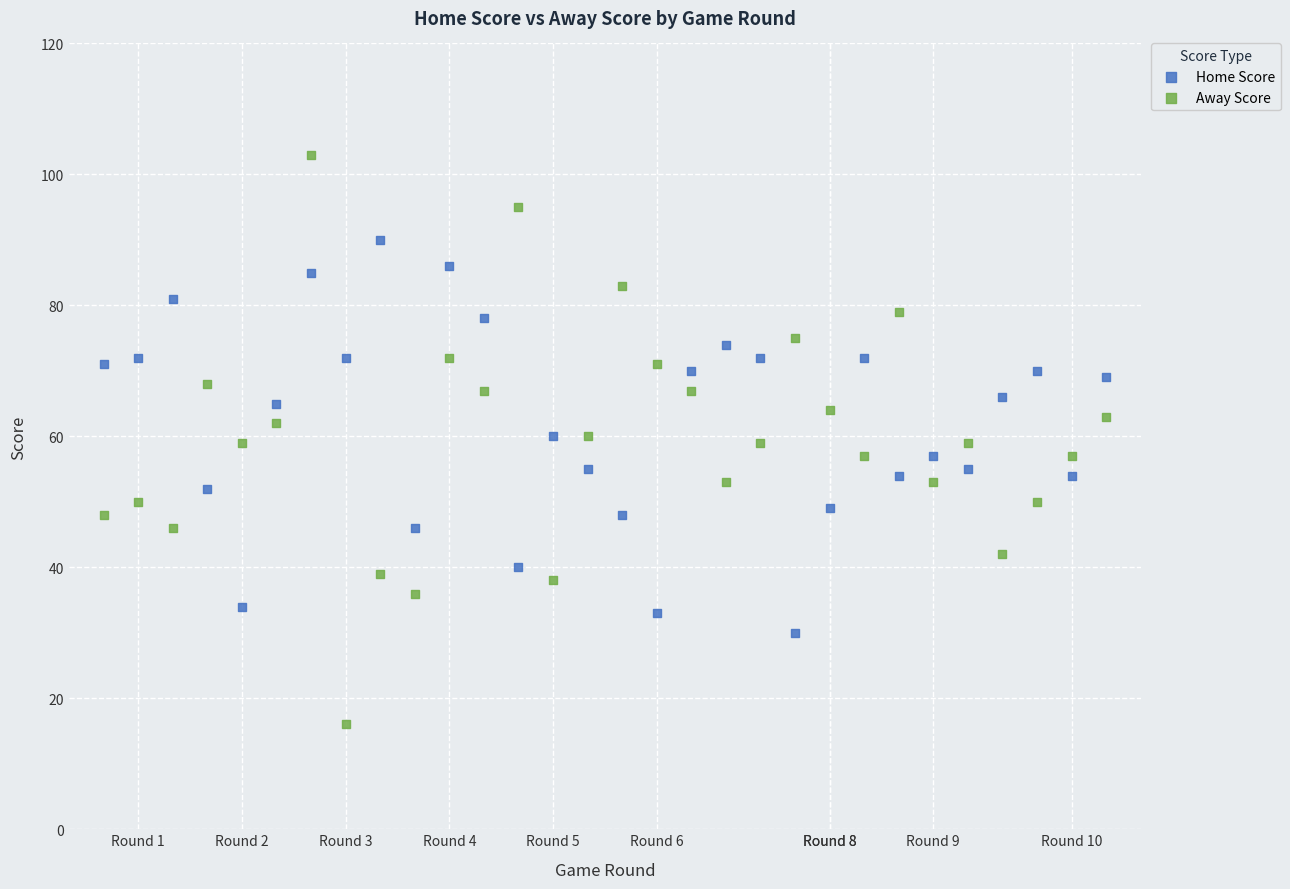

Which series reaches the maximum Y coordinate?

Away Score